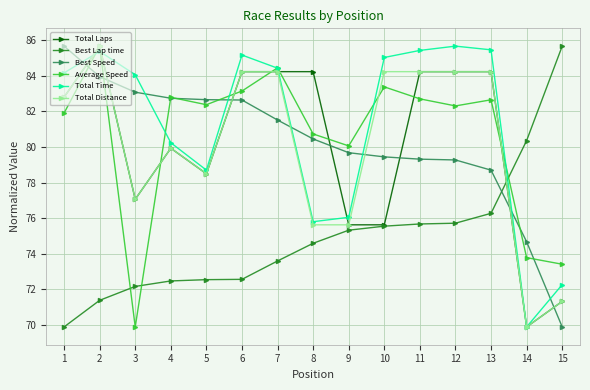

How many data points in Best Lap time are above 74?

8